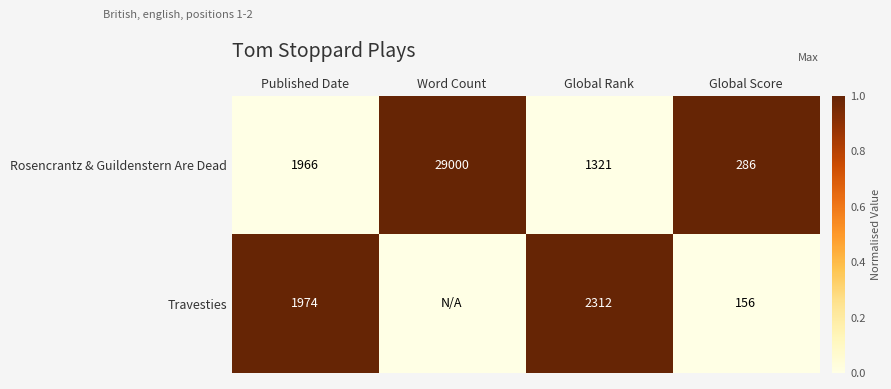

The value of Travesties at Global Score is 0. True or false?

False